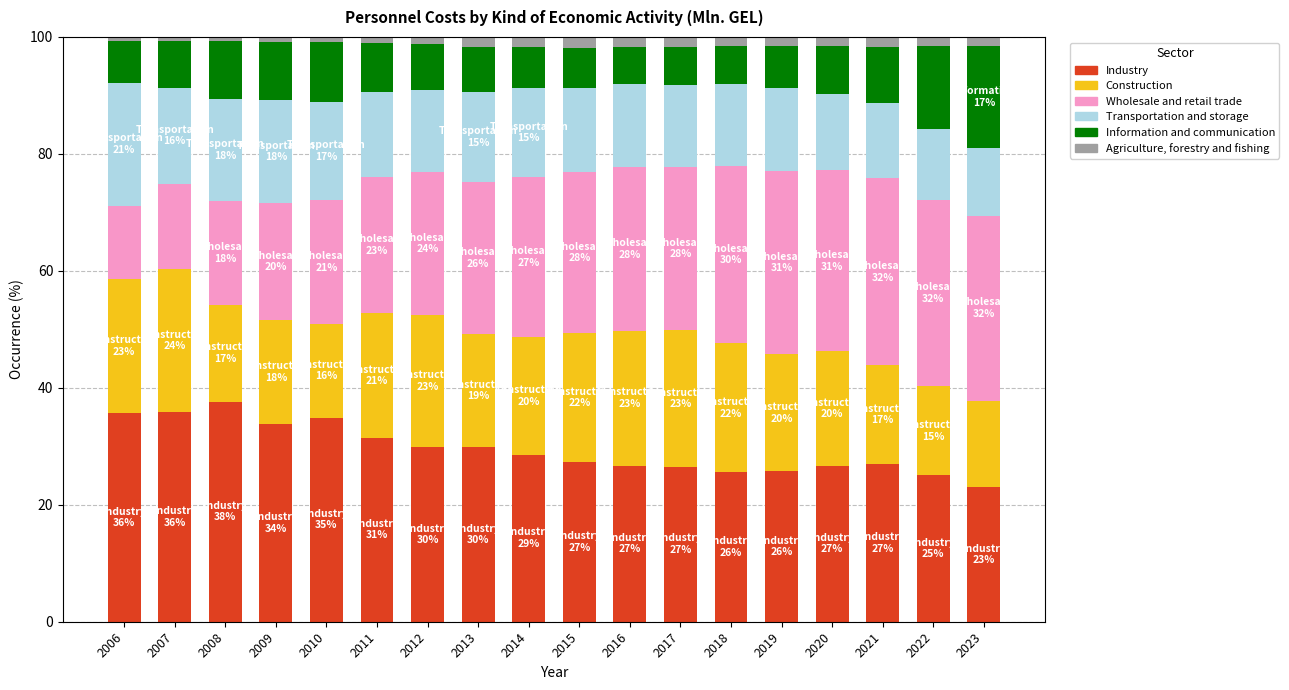

What is the average value of the Industry series?

29.5